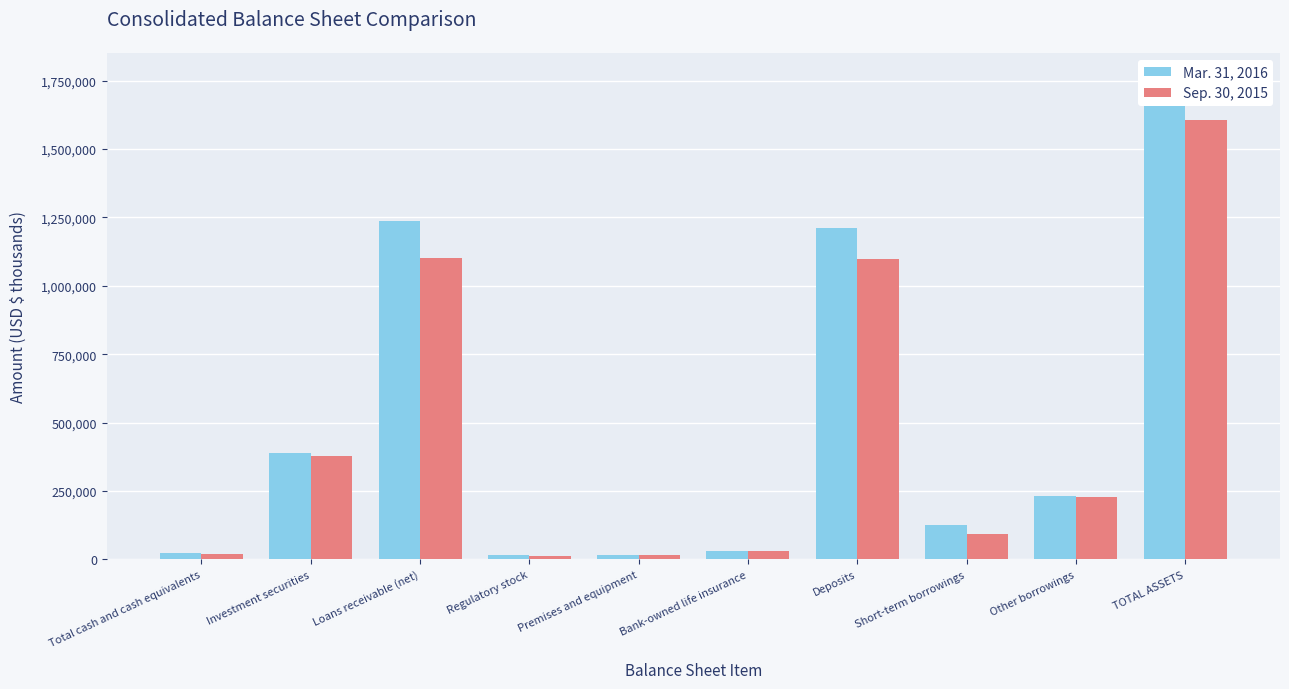

Where does the Sep. 30, 2015 series first go above 229101?

Investment securities